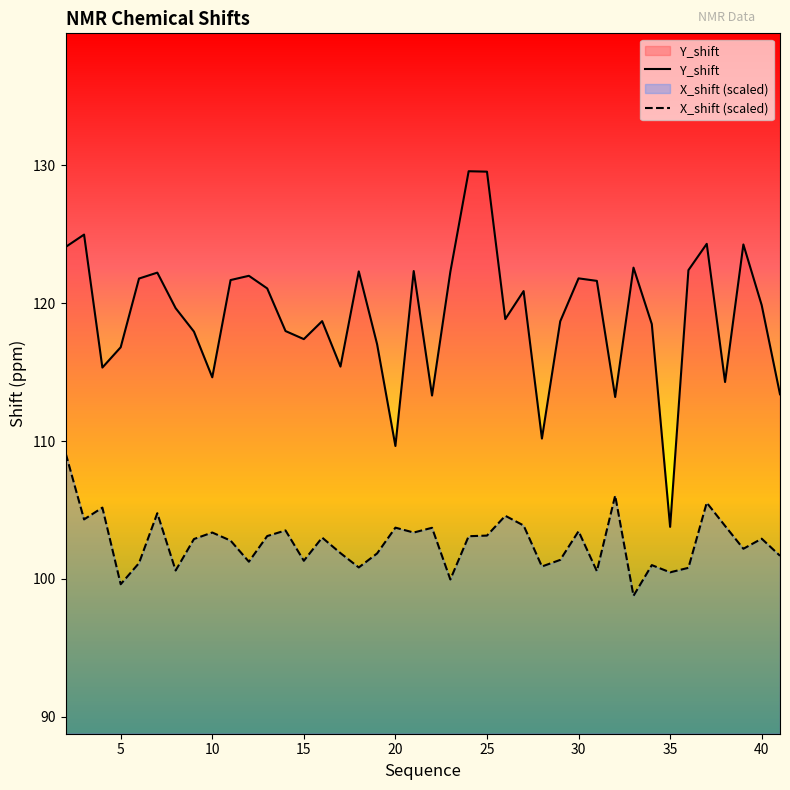

Which series has the largest total across all categories?

Y_shift